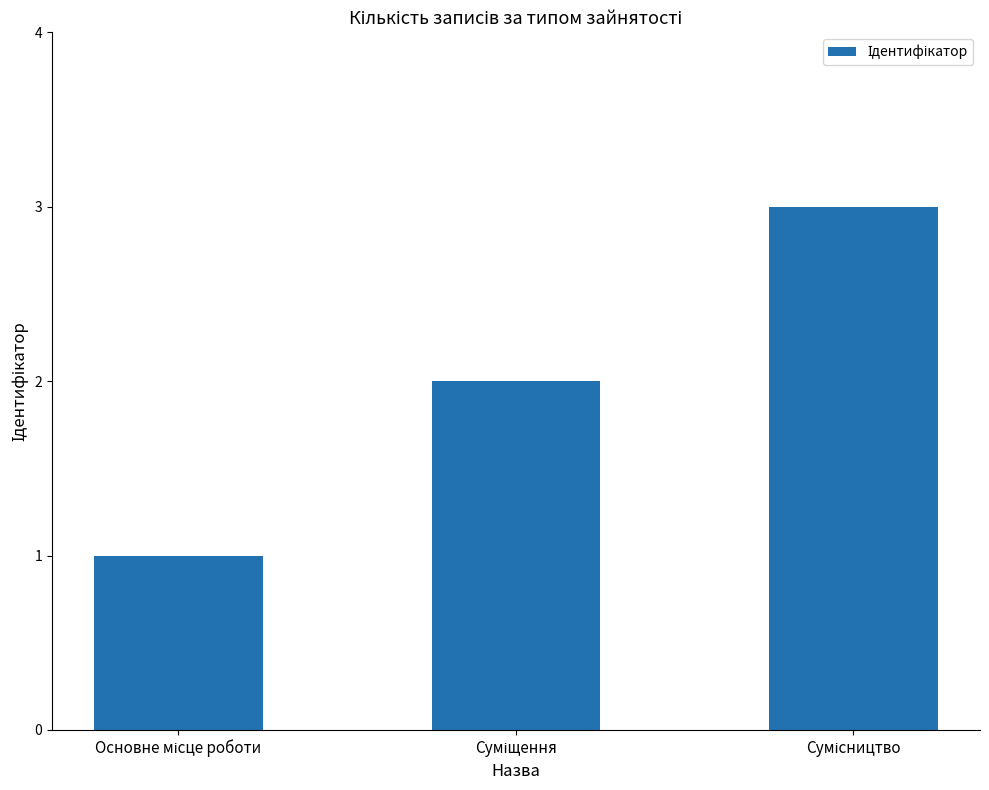

What is the maximum value shown in the chart?

3